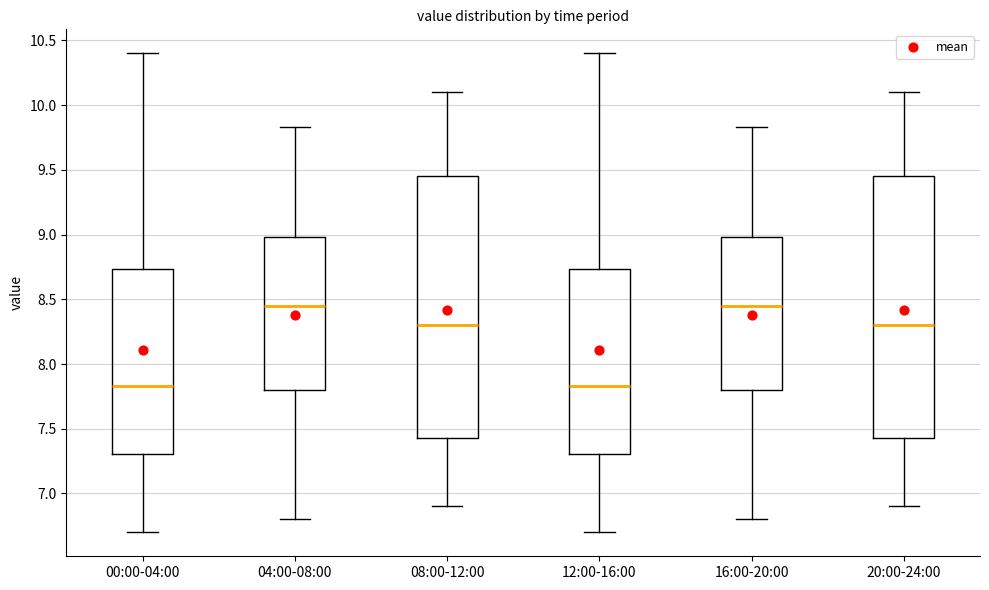

Reading left to right, read every box against the y-axis: the position of its median line, the range the box covers, and the ends of its whiskers. The values are not printed on the chart, so give them approximately, as read against the axis.

00:00-04:00: median 7.85, box 7.30 to 8.75, whiskers 6.70 to 10.40
04:00-08:00: median 8.45, box 7.80 to 9.00, whiskers 6.80 to 9.85
08:00-12:00: median 8.30, box 7.45 to 9.45, whiskers 6.90 to 10.10
12:00-16:00: median 7.85, box 7.30 to 8.75, whiskers 6.70 to 10.40
16:00-20:00: median 8.45, box 7.80 to 9.00, whiskers 6.80 to 9.85
20:00-24:00: median 8.30, box 7.45 to 9.45, whiskers 6.90 to 10.10